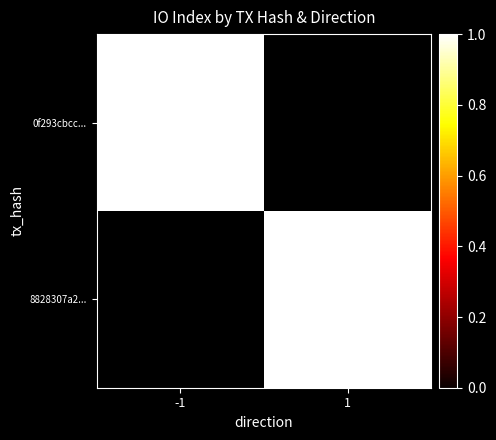

Which series changed the most between 0 and 1?

0f293cbccbfbbf9f99c04bcebae490cf3c8f108